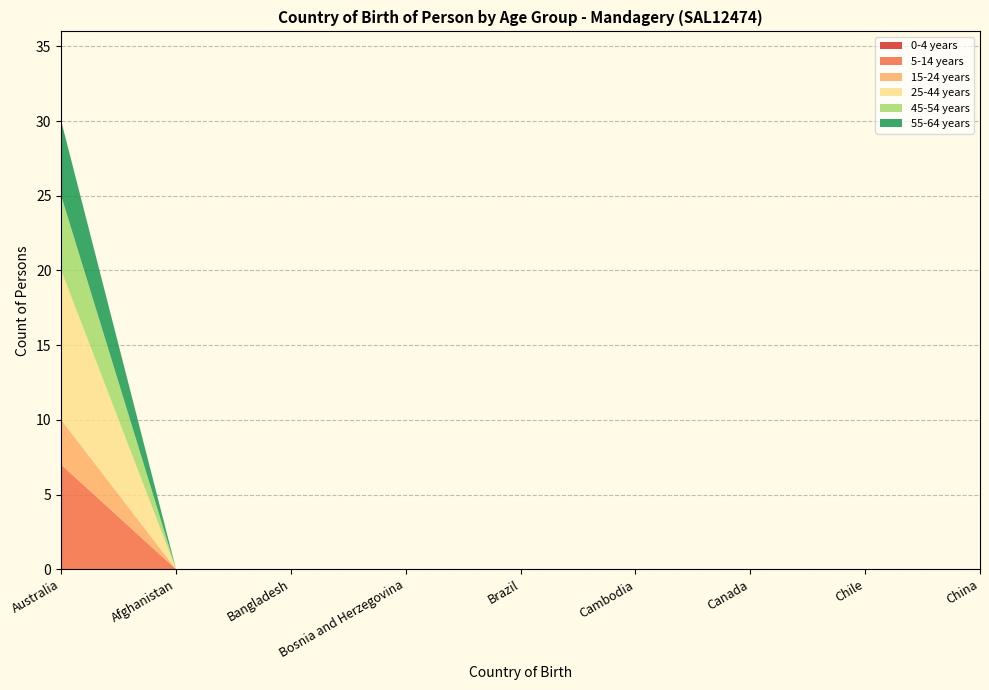

Reading left to right, extract all data points from this chart.

0-4 years: 0	0	0	0	0	0	0	0	0
5-14 years: 7	0	0	0	0	0	0	0	0
15-24 years: 3	0	0	0	0	0	0	0	0
25-44 years: 10	0	0	0	0	0	0	0	0
45-54 years: 5	0	0	0	0	0	0	0	0
55-64 years: 5	0	0	0	0	0	0	0	0